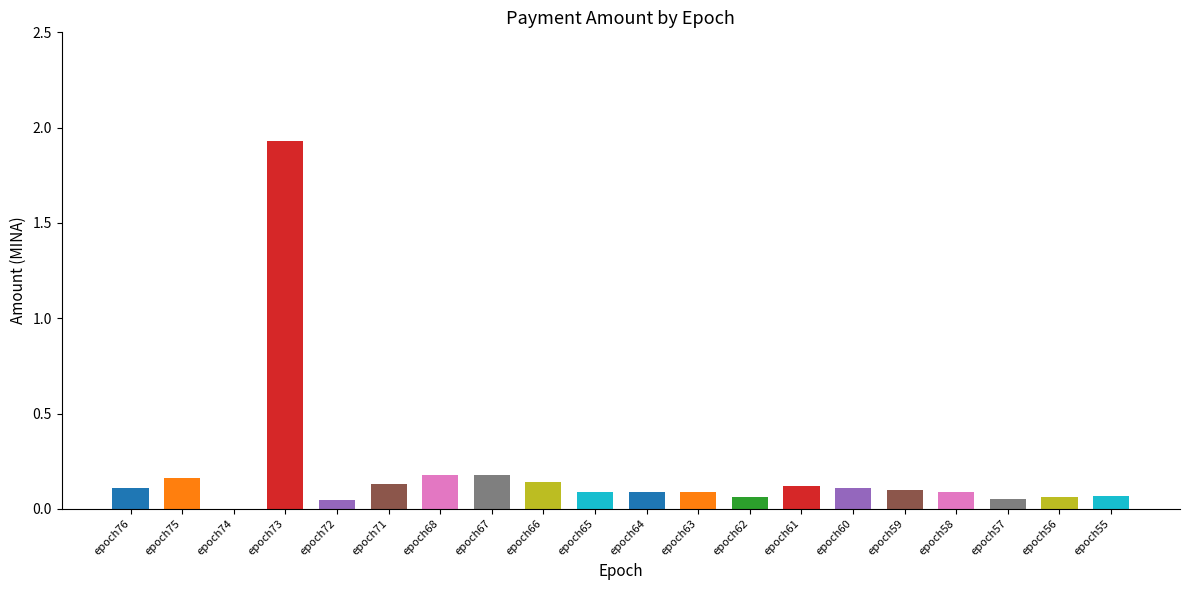

Which category has the highest value across all series?

epoch73